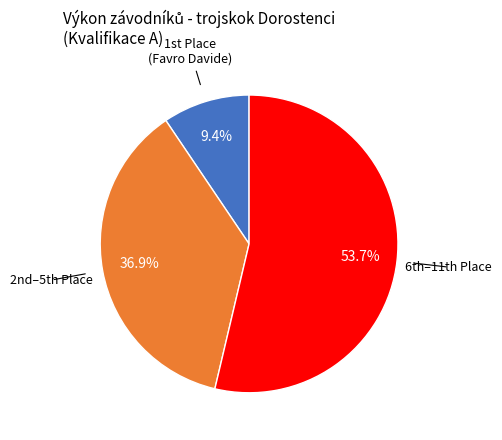

Is there any slice that represents more than half of the pie?

Yes